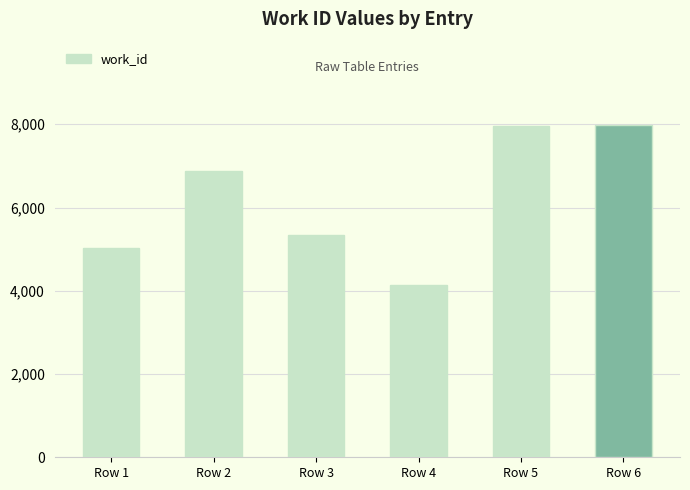

How many values are below 6885?

3